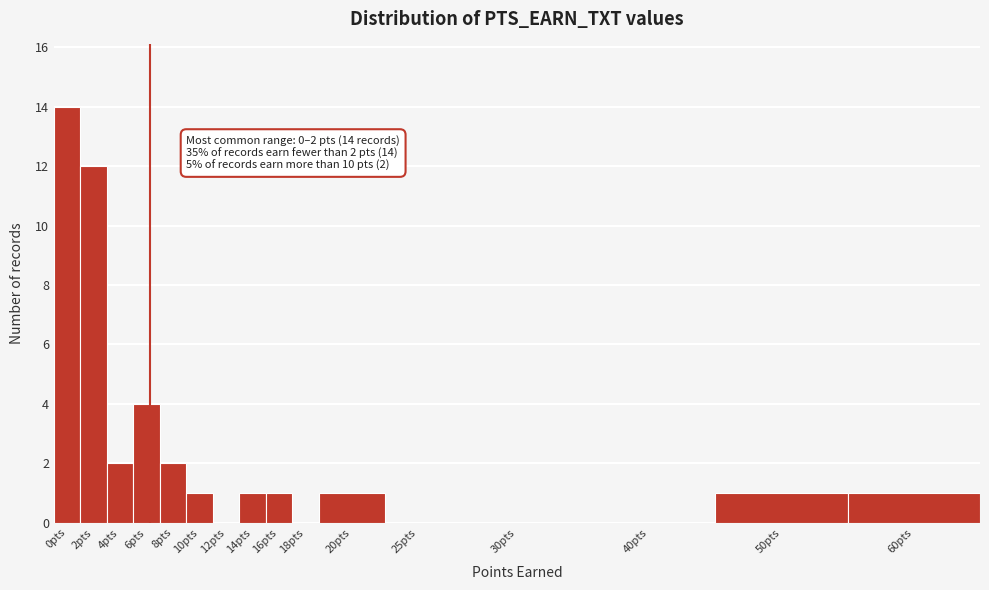

Reading left to right, list all the values displayed in this chart.

0pts=14	2pts=12	4pts=2	6pts=4	8pts=2	10pts=1	12pts=0	14pts=1	16pts=1	18pts=0	20pts=1	25pts=0	30pts=0	40pts=0	50pts=1	60pts=1